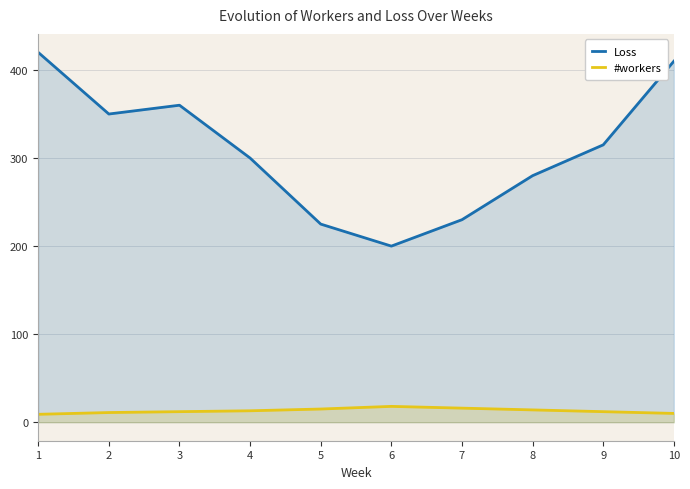

What is the spread (max minus min) of values at 9?

303